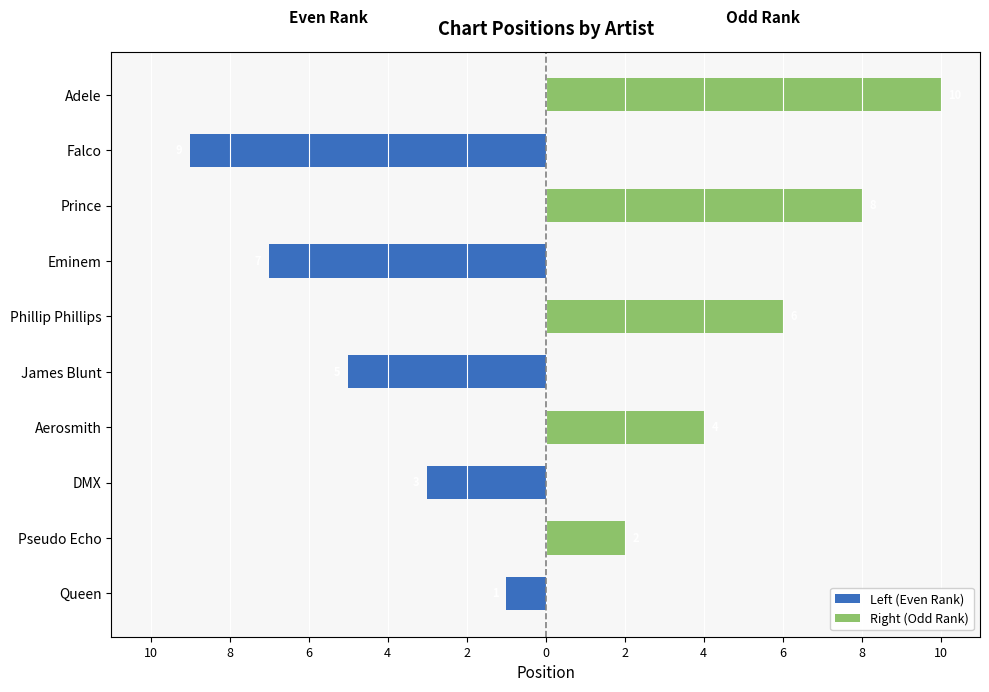

What is the minimum value for Left (Even Rank)?

-9